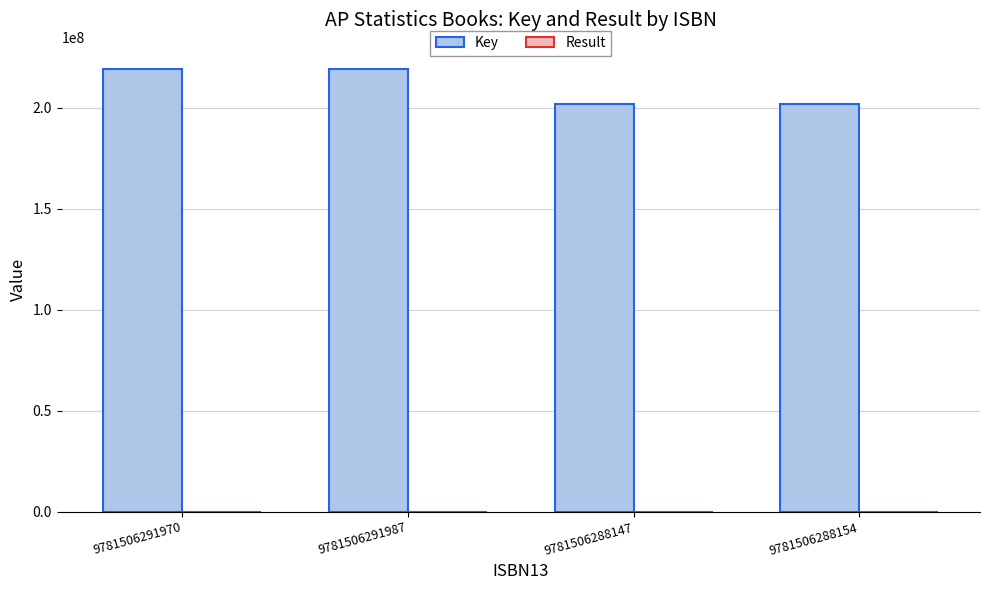

What is the sum of all Key values?

842378126